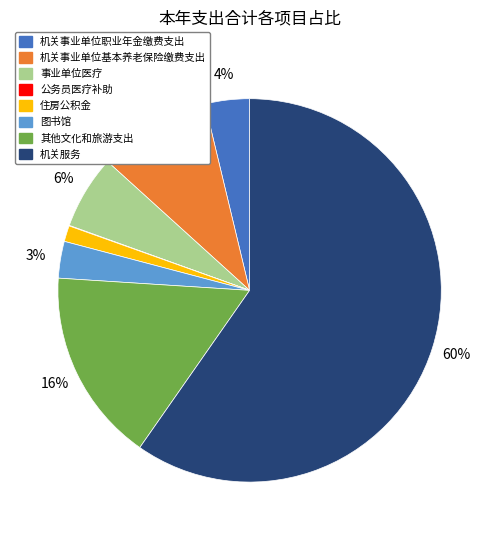

Is there a majority slice in this chart?

Yes